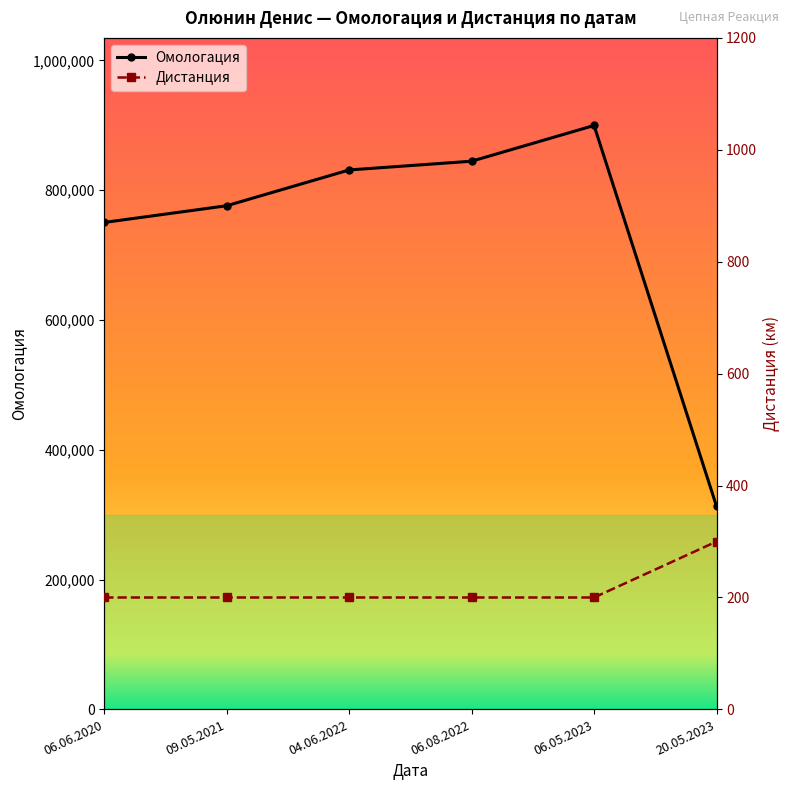

Which has a higher value, 09.05.2021 or 06.06.2020?

09.05.2021